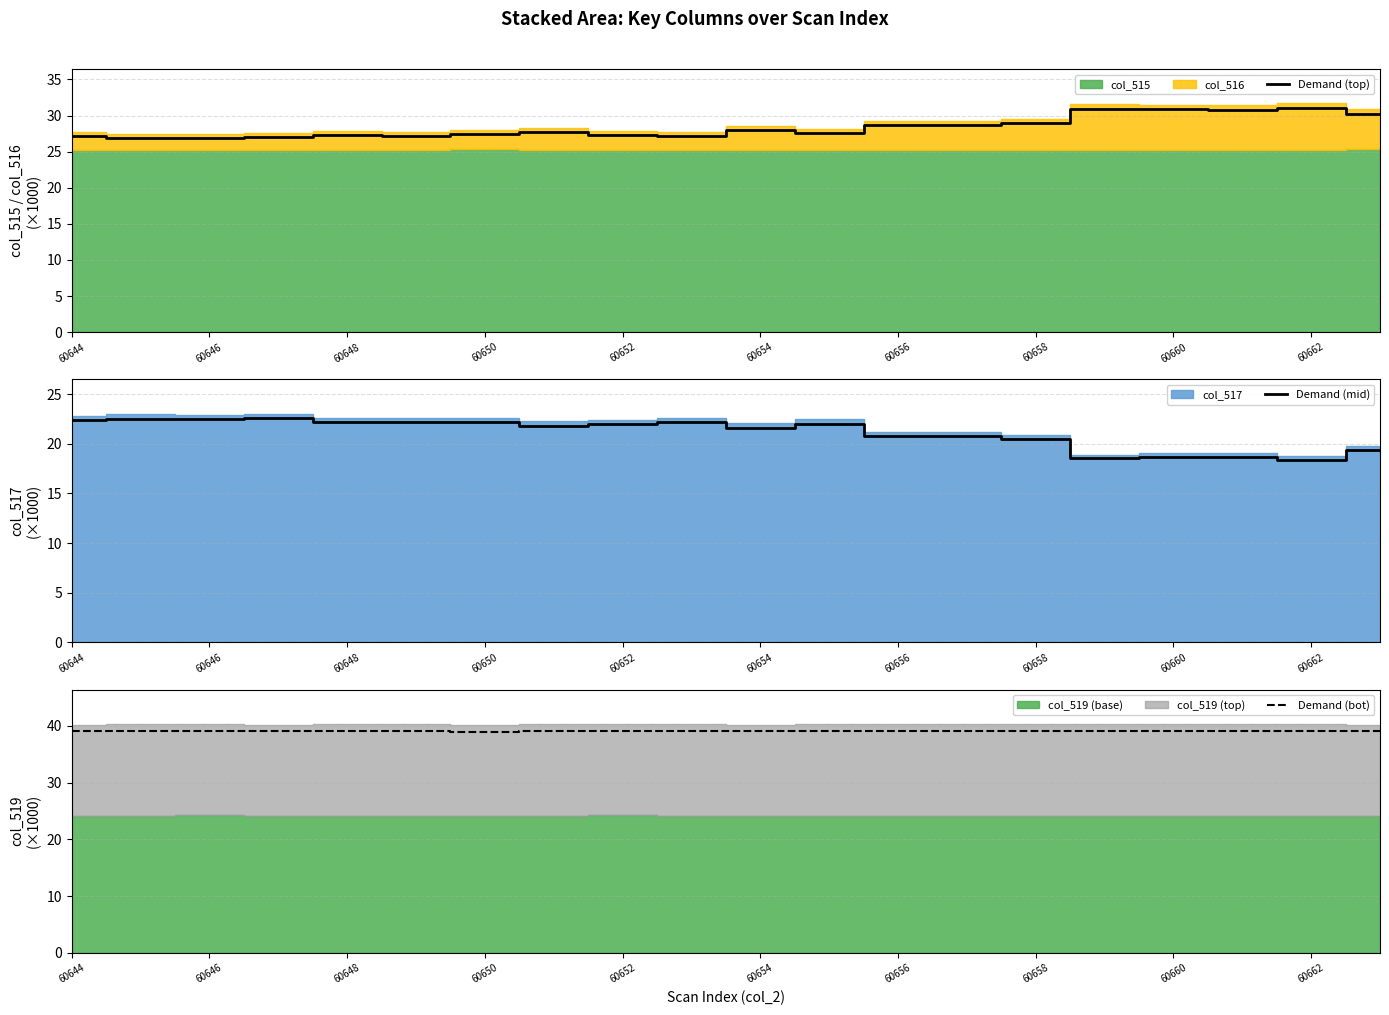

True or false: Demand (bot) and Demand (mid) intersect in this chart.

False